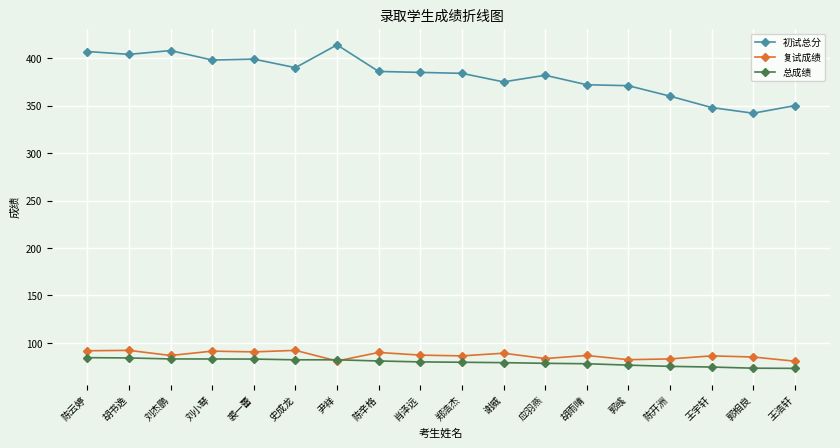

What is the value of the 总成绩 point at the 1st from the left?

84.5